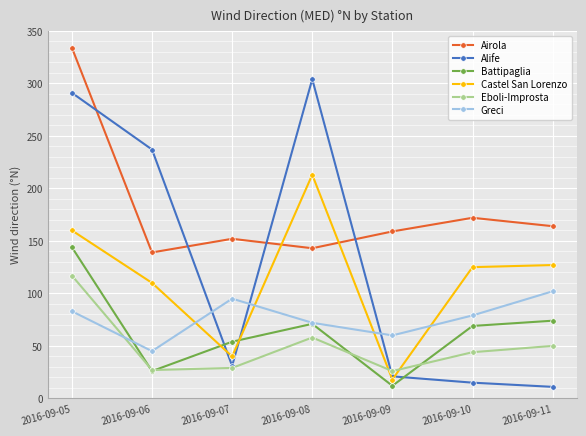

What is the sum of the Castel San Lorenzo values at 2016-09-09 and 2016-09-06?

128